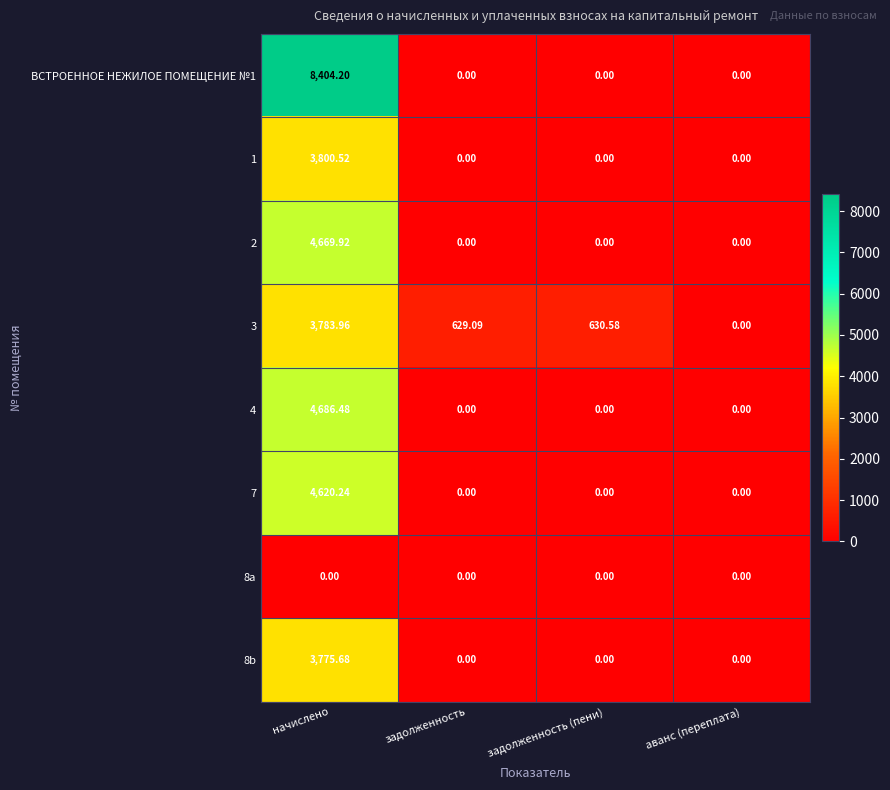

What is the difference between the highest and lowest values at задолженность?

629.1